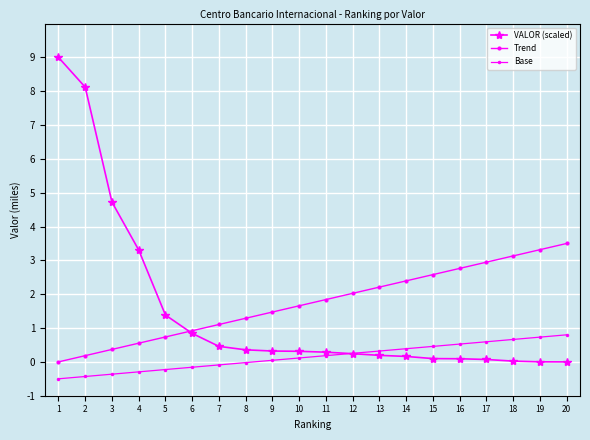

Reading left to right, what are all the values shown in this chart?

VALOR (scaled): 1=9.0	2=8.1	3=4.7	4=3.3	5=1.4	6=0.8	7=0.5	8=0.4	9=0.3	10=0.3	11=0.3	12=0.2	13=0.2	14=0.2	15=0.1	16=0.1	17=0.1	18=0.0	19=0.0	20=0.0
Trend: 1=0.0	2=0.2	3=0.4	4=0.6	5=0.7	6=0.9	7=1.1	8=1.3	9=1.5	10=1.7	11=1.8	12=2.0	13=2.2	14=2.4	15=2.6	16=2.8	17=2.9	18=3.1	19=3.3	20=3.5
Base: 1=-0.5	2=-0.4	3=-0.4	4=-0.3	5=-0.2	6=-0.2	7=-0.1	8=-0.0	9=0.0	10=0.1	11=0.2	12=0.3	13=0.3	14=0.4	15=0.5	16=0.5	17=0.6	18=0.7	19=0.7	20=0.8